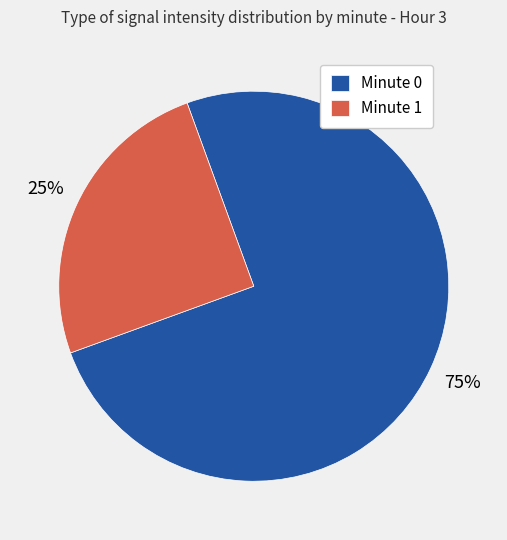

Combined, do Minute 1 and Minute 0 account for over 50%?

Yes